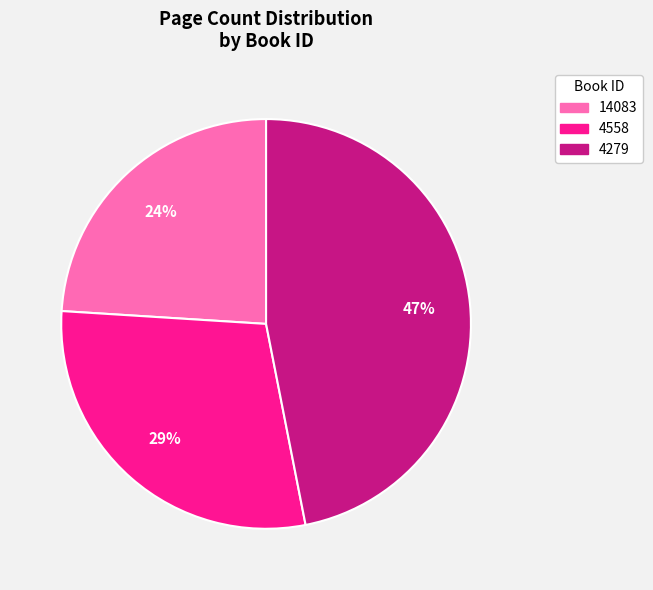

To the nearest percent, what is the combined percentage of 4279 and 4558?

76%